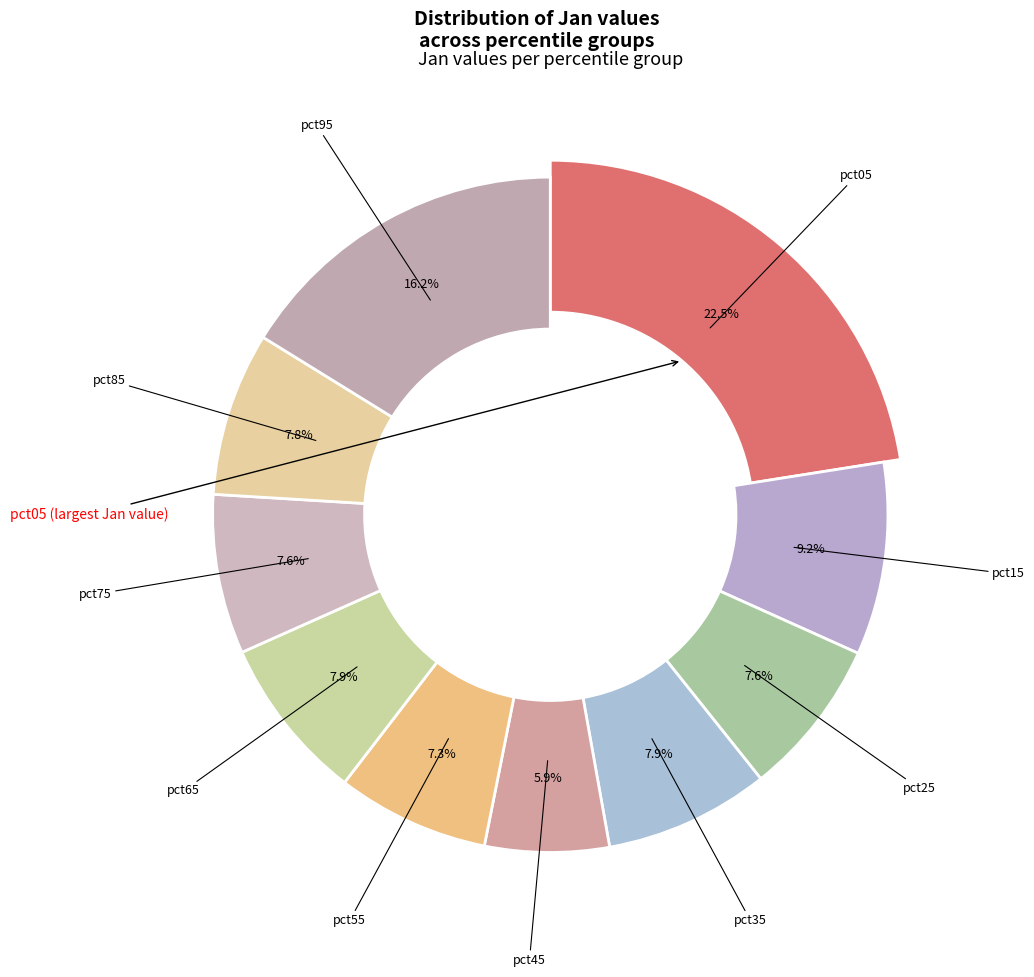

To the nearest percent, what percentage of the pie is pct35?

8%